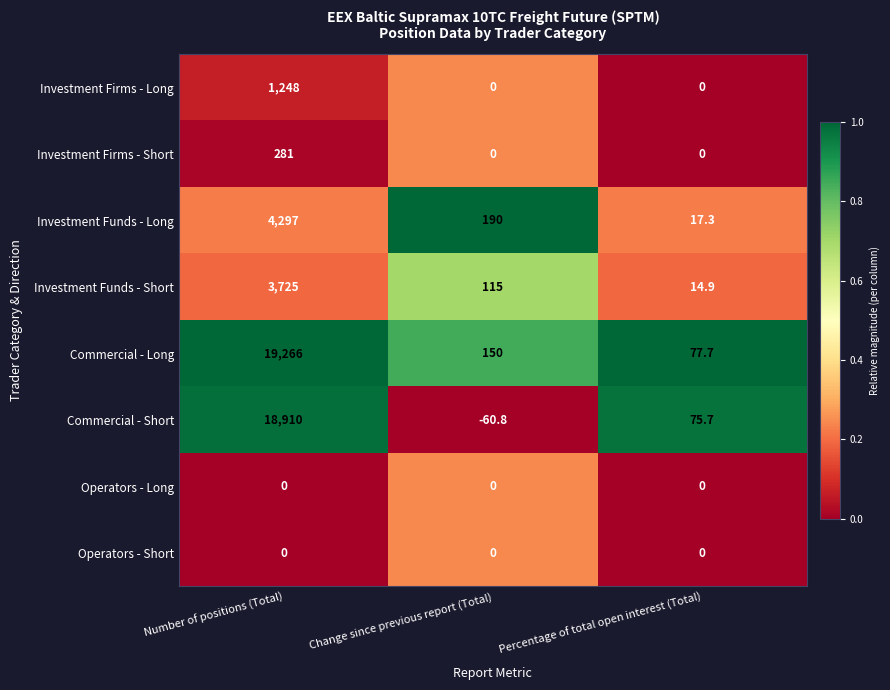

At which label is Commercial - Long closest to 9671?

Change since previous report (Total)